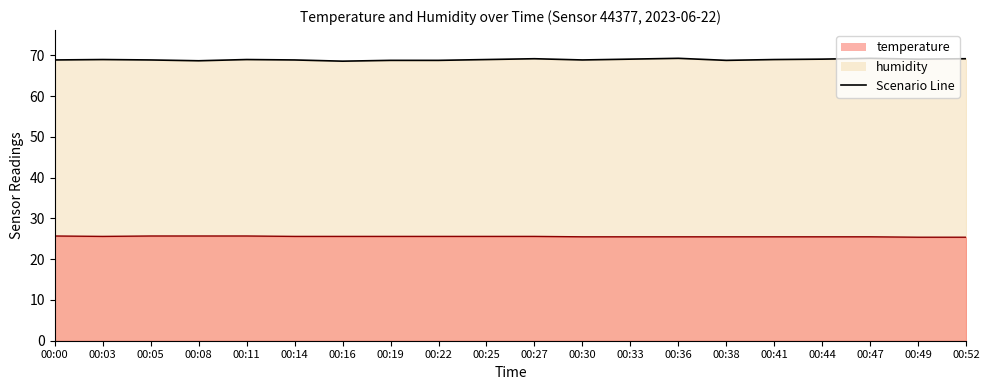

The value of temperature at 00:05 is 34.1. True or false?

False